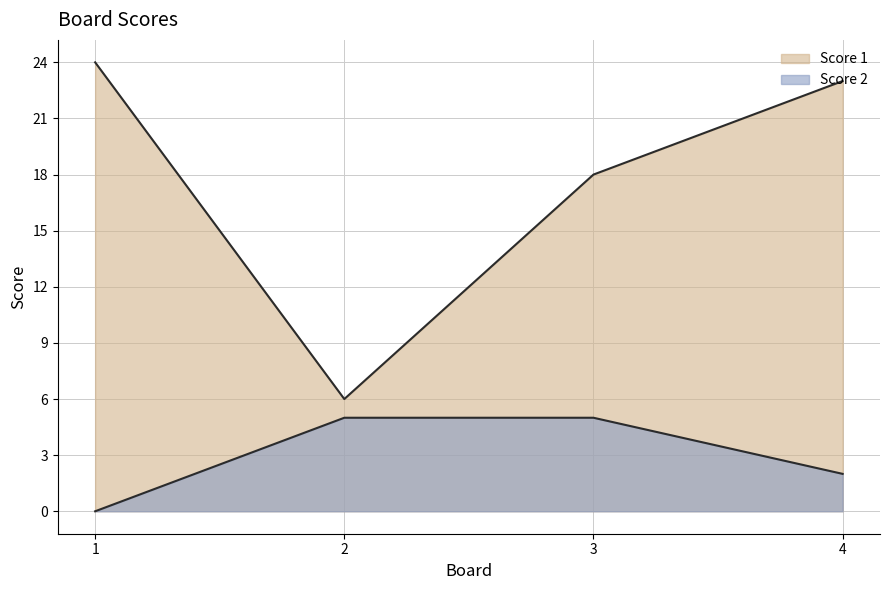

Between 2 and 1, which is larger?

1